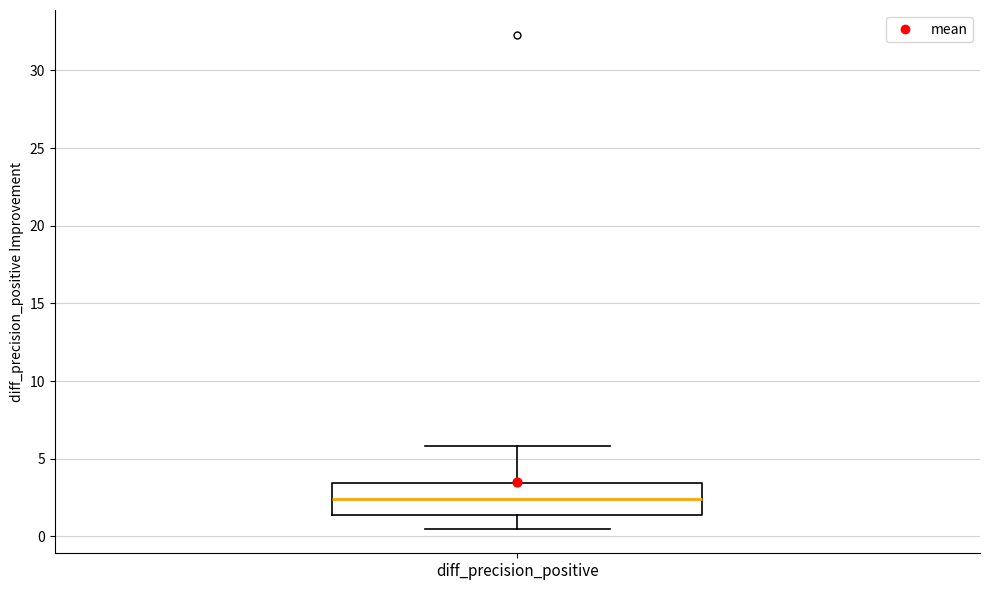

Where does the median line of the box for diff_precision_positive sit on the y-axis? The values are not printed on the chart, so give them approximately, as read against the axis.

2.5